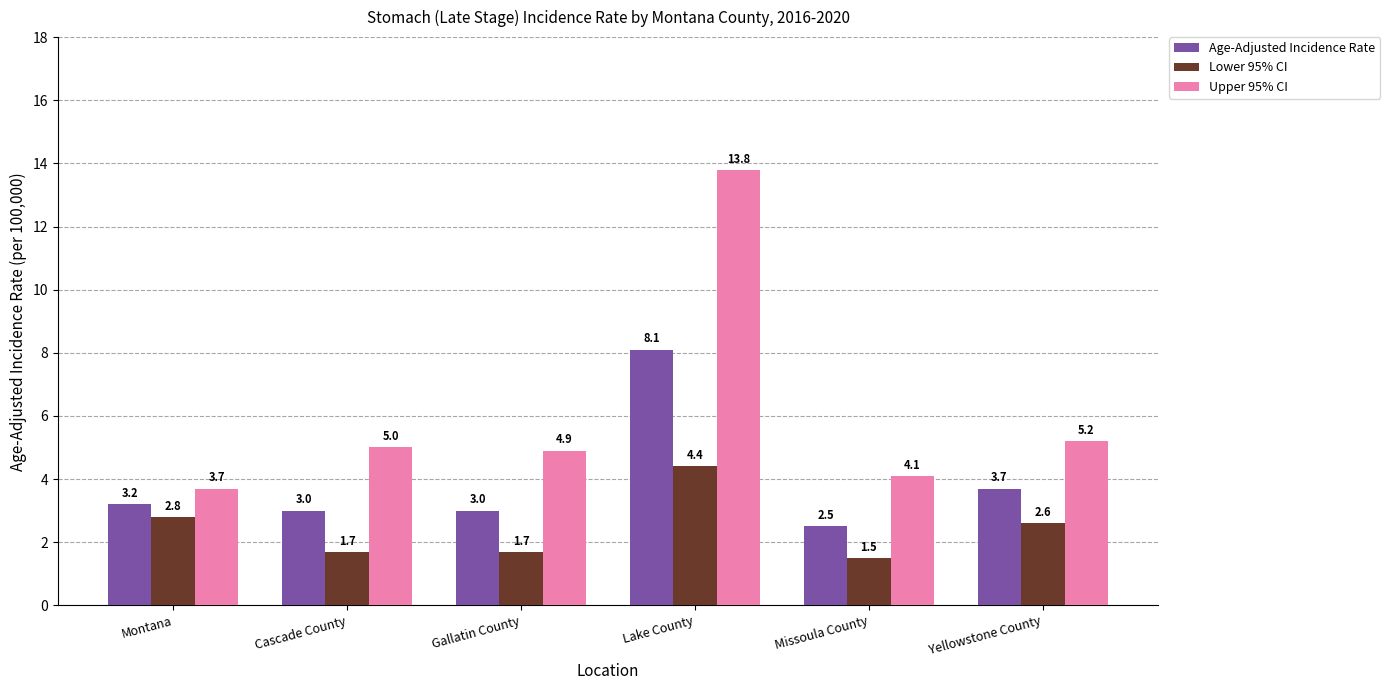

How many data points does each series have?

6